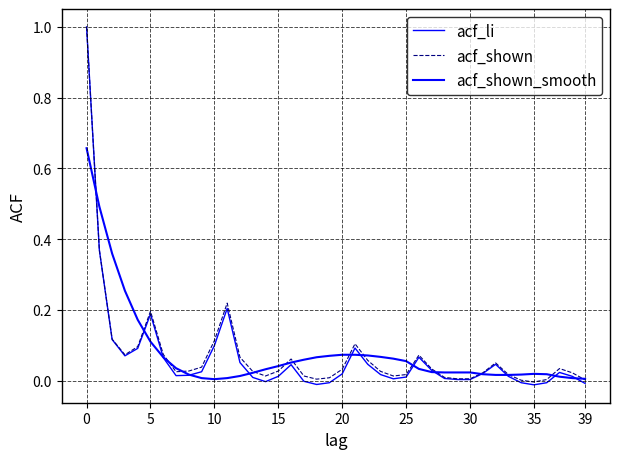

Which series has the largest range (max minus min)?

acf_li